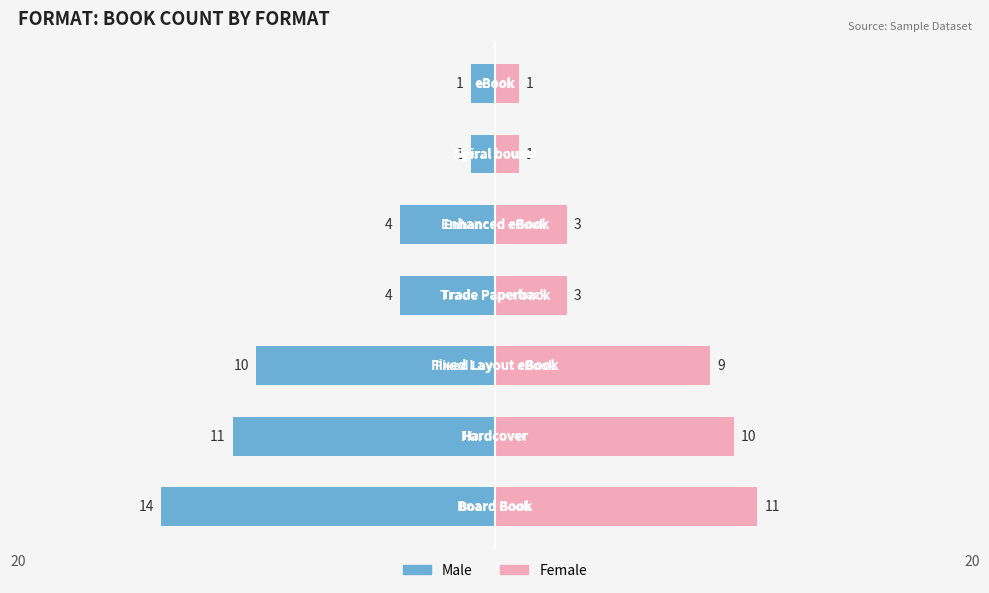

The value of Female at 20 is 5. True or false?

False